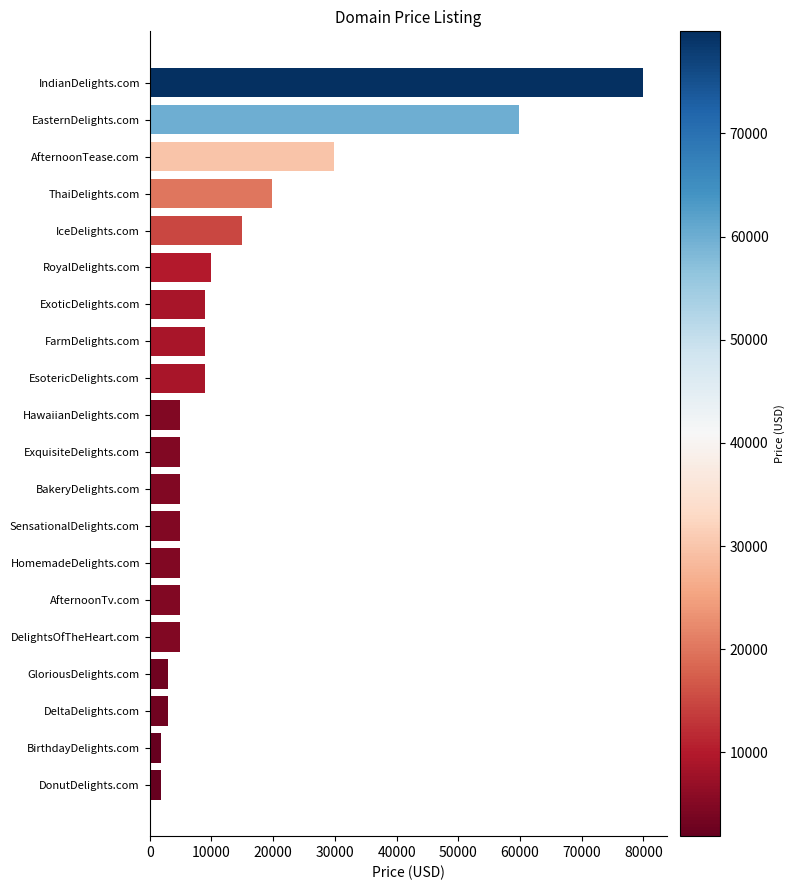

At which category does the chart reach its peak across all series?

IndianDelights.com